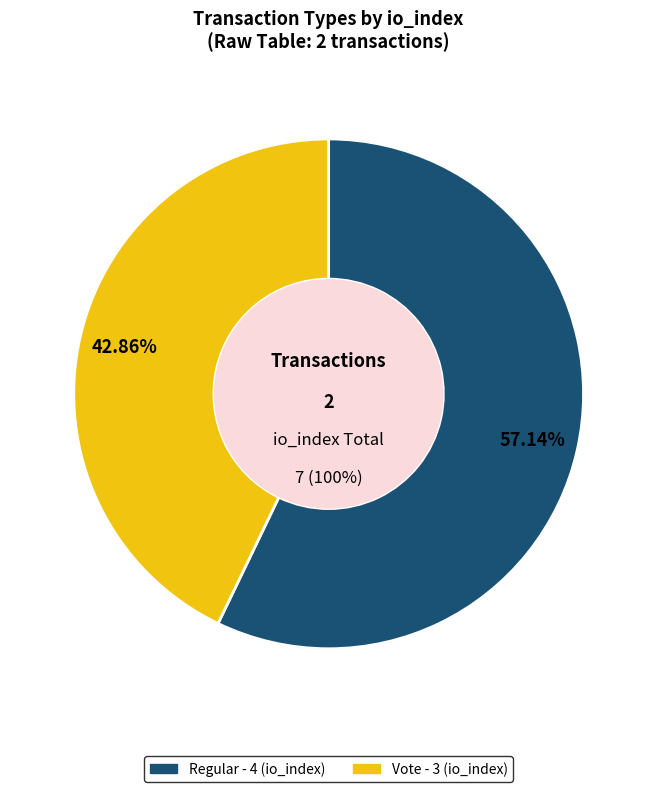

To the nearest percent, what is the difference between the largest and smallest slice percentages?

14%